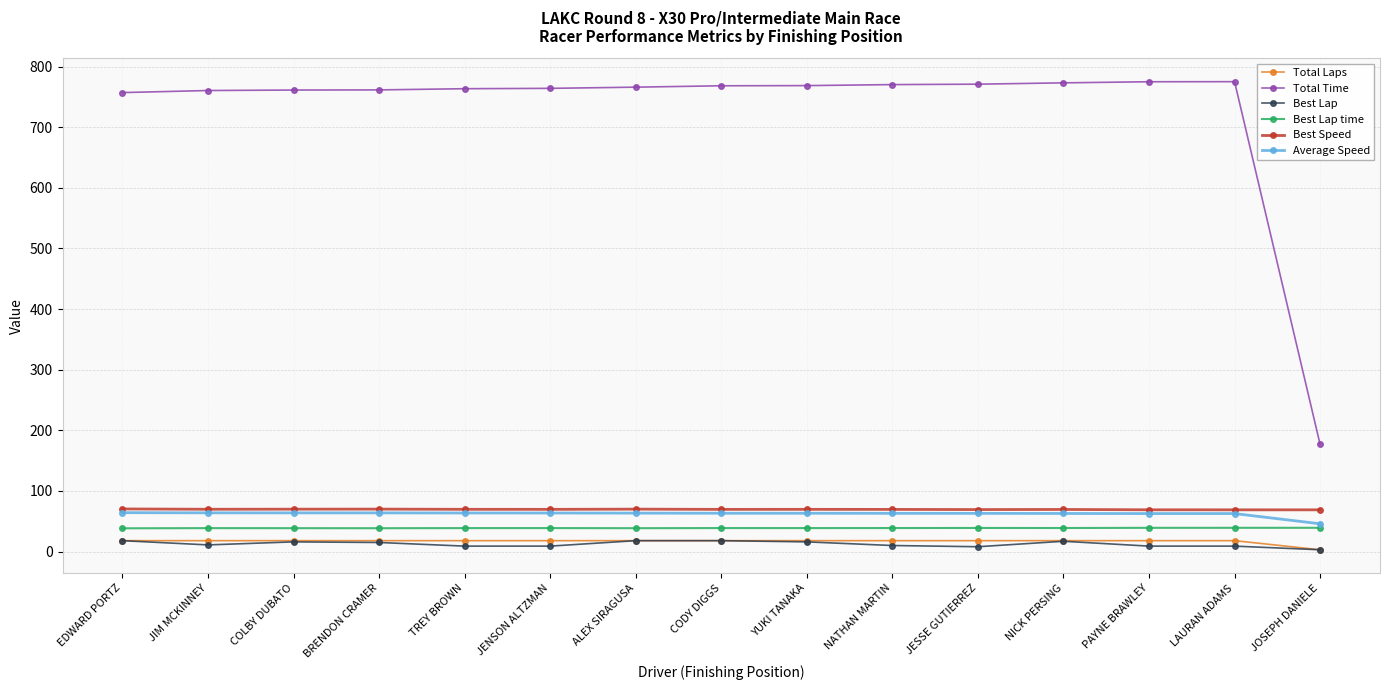

True or false: Total Time has a value of 1312.4 at CODY DIGGS.

False